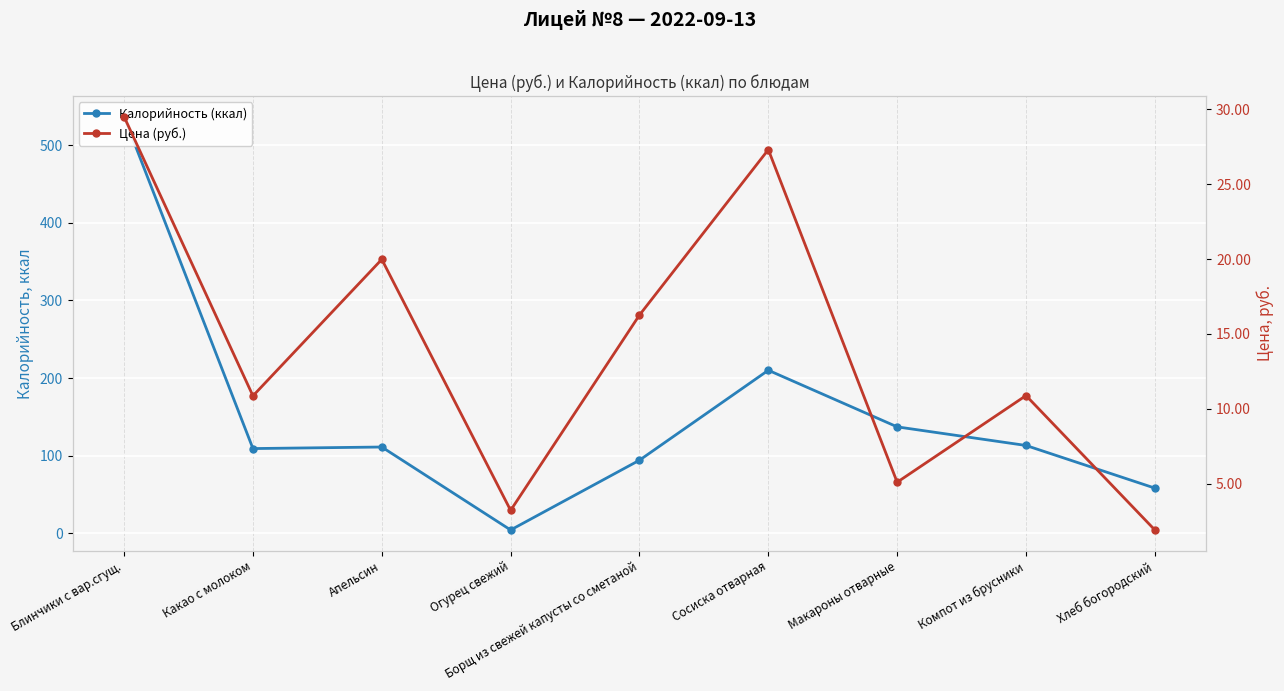

Which label corresponds to the smallest value in the chart?

Хлеб богородский